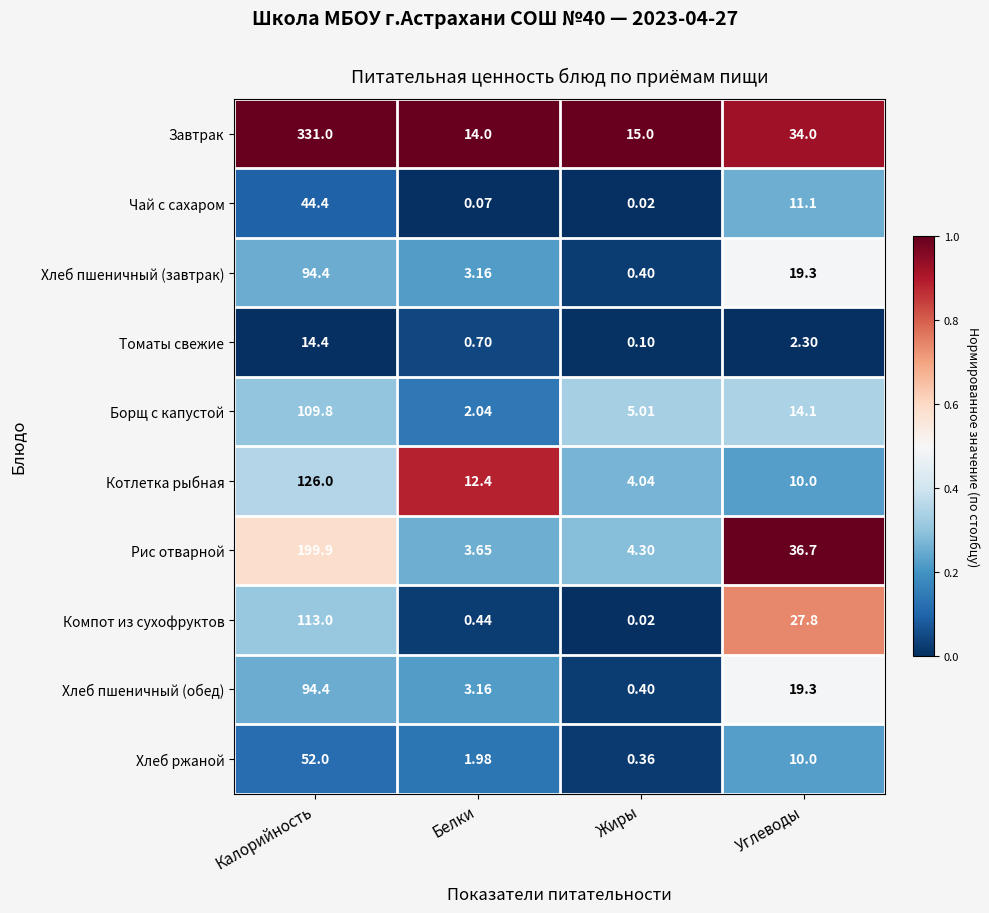

Rank the categories by Завтрак value from lowest to highest.

Белки, Жиры, Углеводы, Калорийность